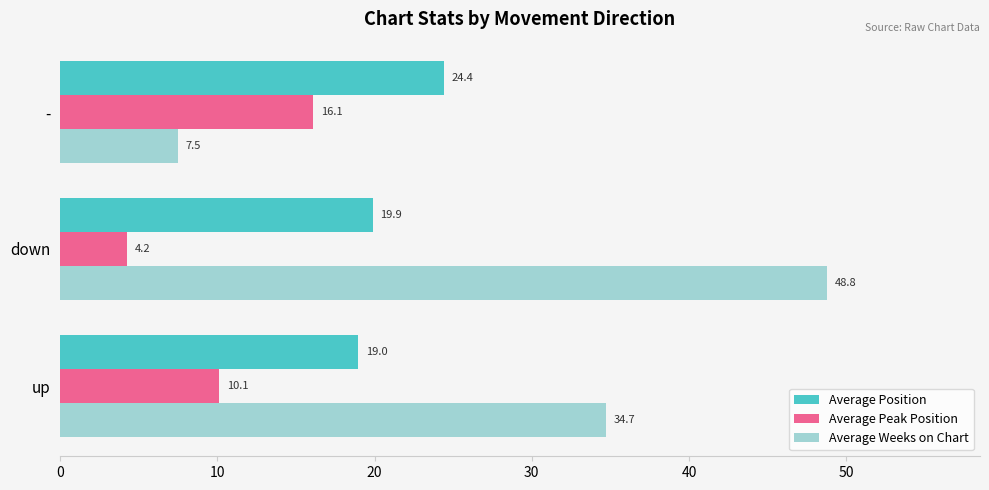

The value of Average Position at down is 31.9. True or false?

False